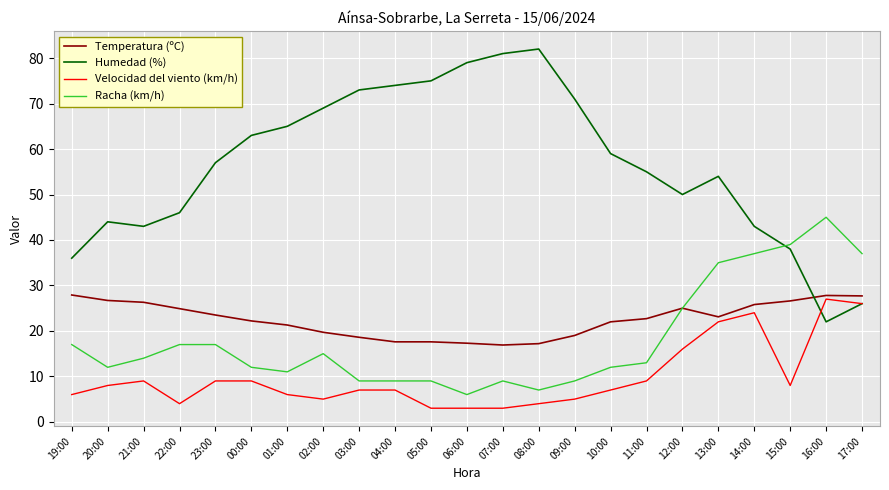

At which label does Velocidad del viento (km/h) first exceed 7?

20:00